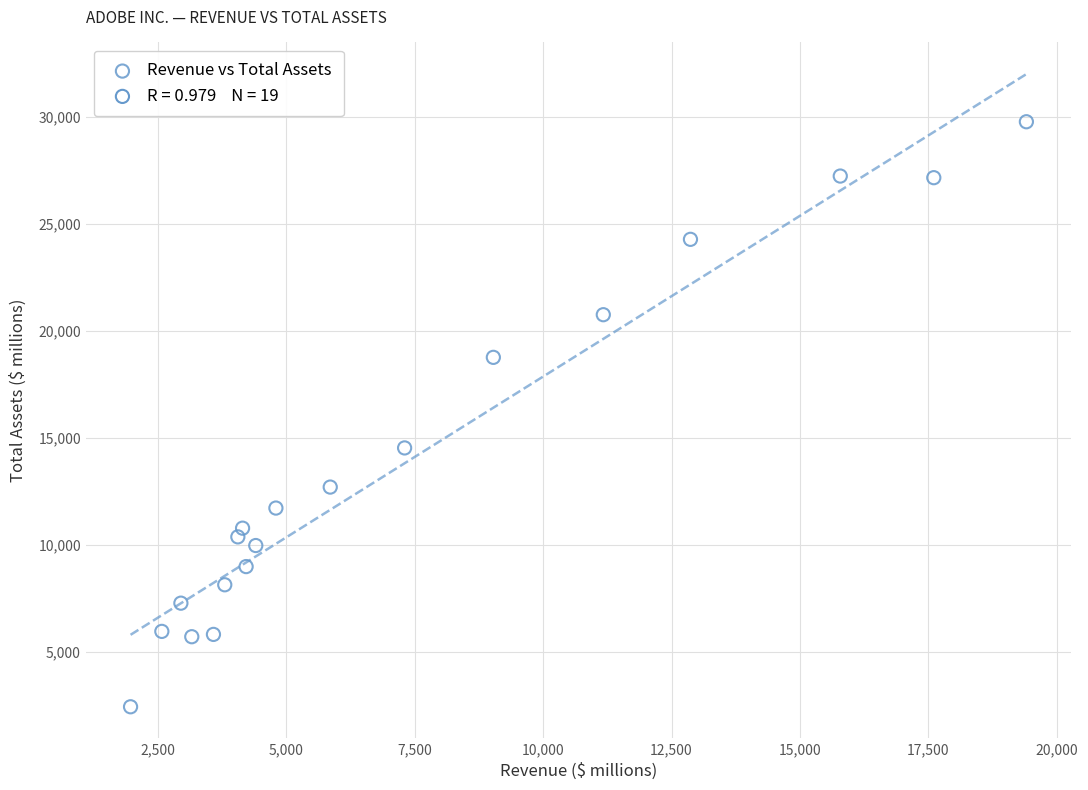

What is the range of Y values (max minus min)?

27339